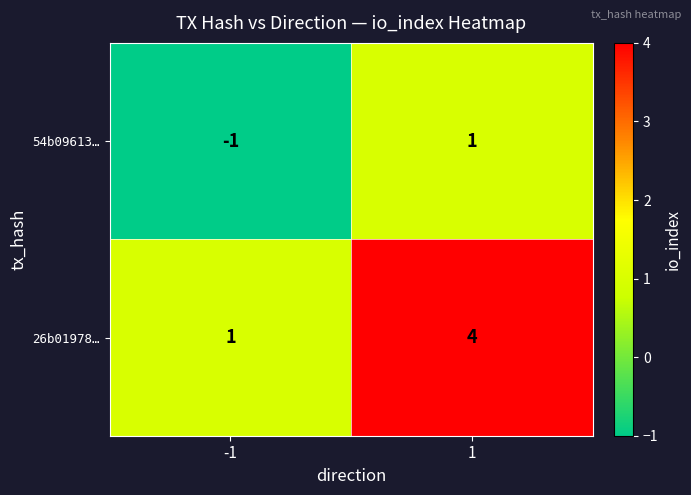

What is the difference between the maximum and minimum values in the 26b01978… series?

3